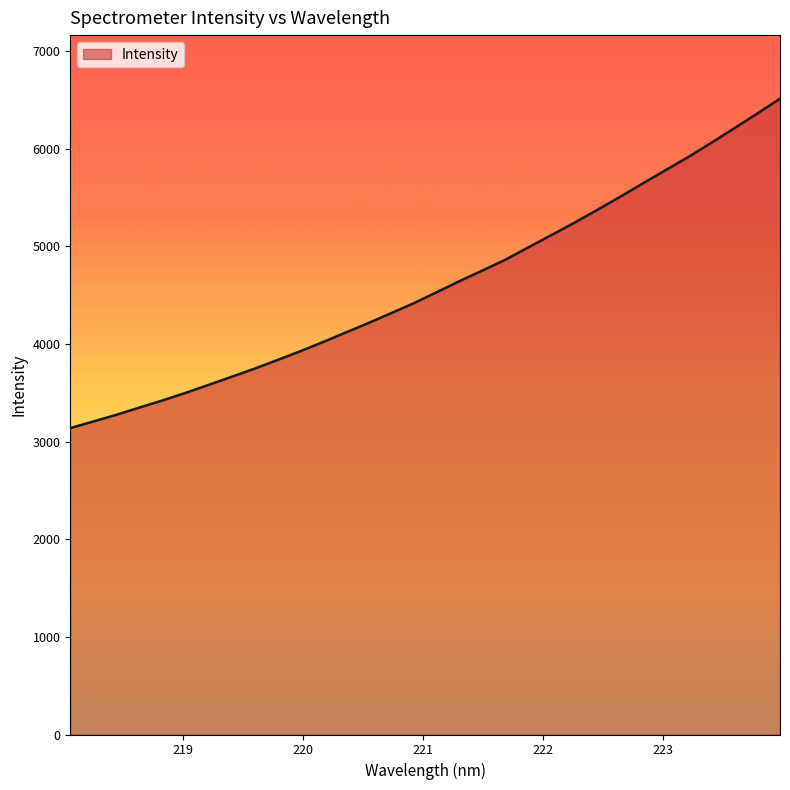

What is the difference between the maximum and minimum values?

3373.6